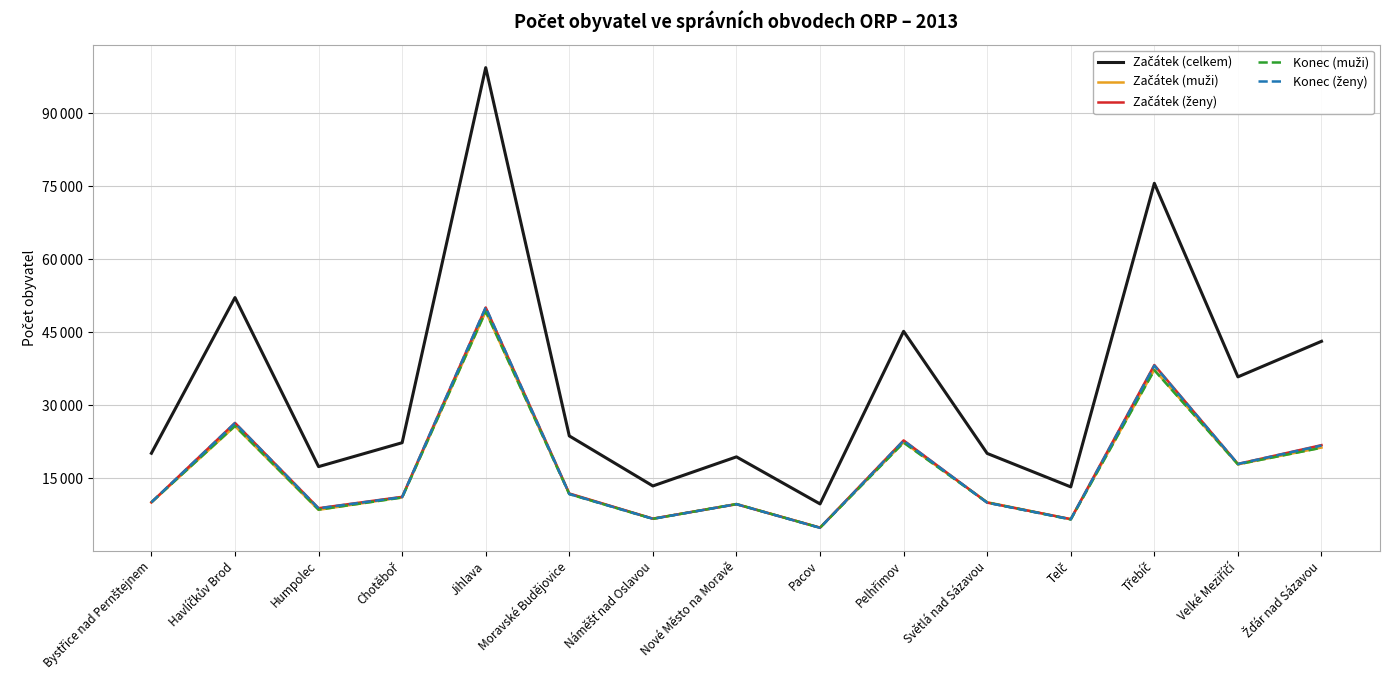

Where is the first local minimum for Konec (muži)?

Humpolec